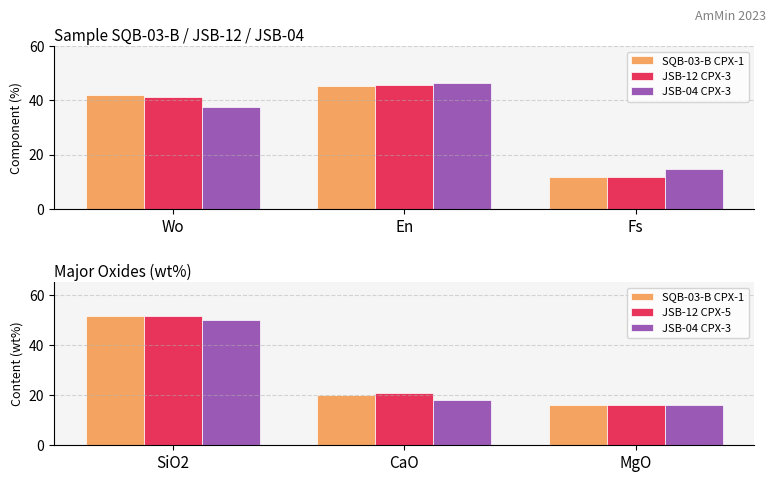

What is the difference between the second highest and minimum values in the JSB-04 CPX-3 series?

2.0